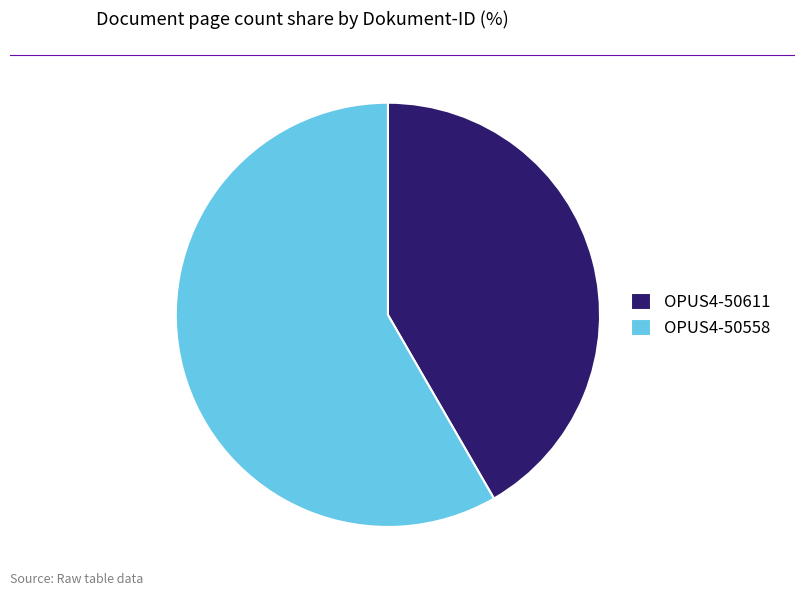

Which category has the smallest portion of the pie?

OPUS4-50611